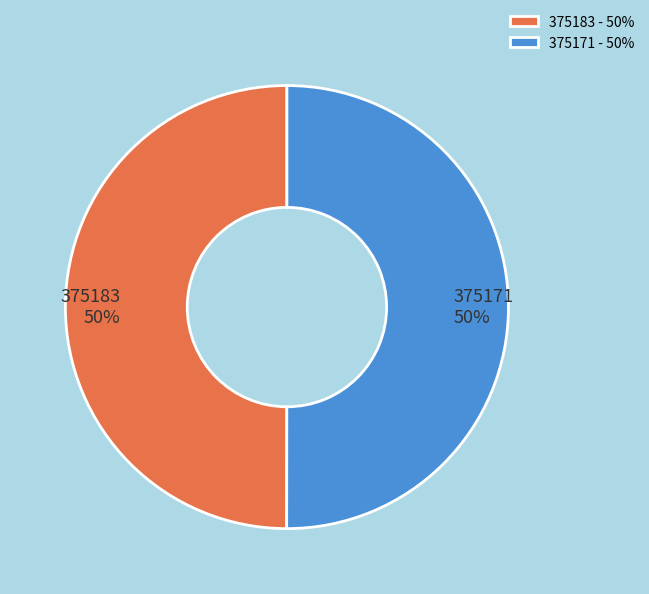

Is the sum of 375171 and 375183 greater than half?

Yes